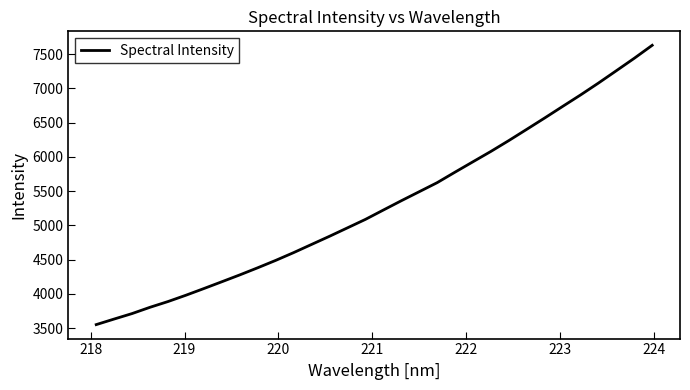

What is the maximum value shown in the chart?

7628.3